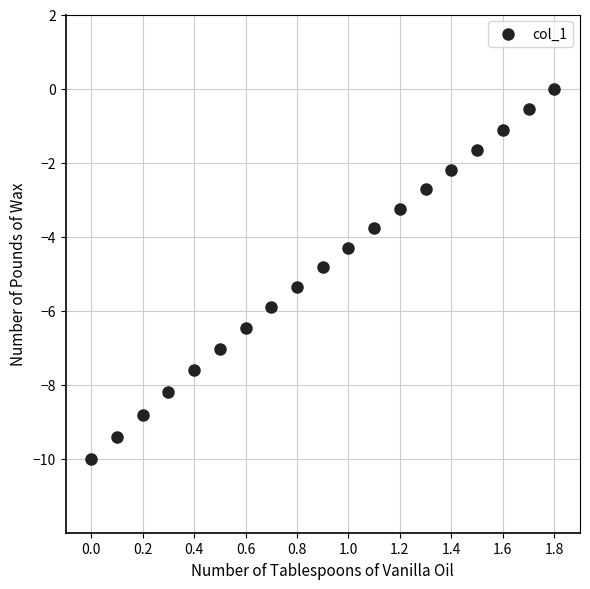

What is the range of Y values (max minus min)?

10.0